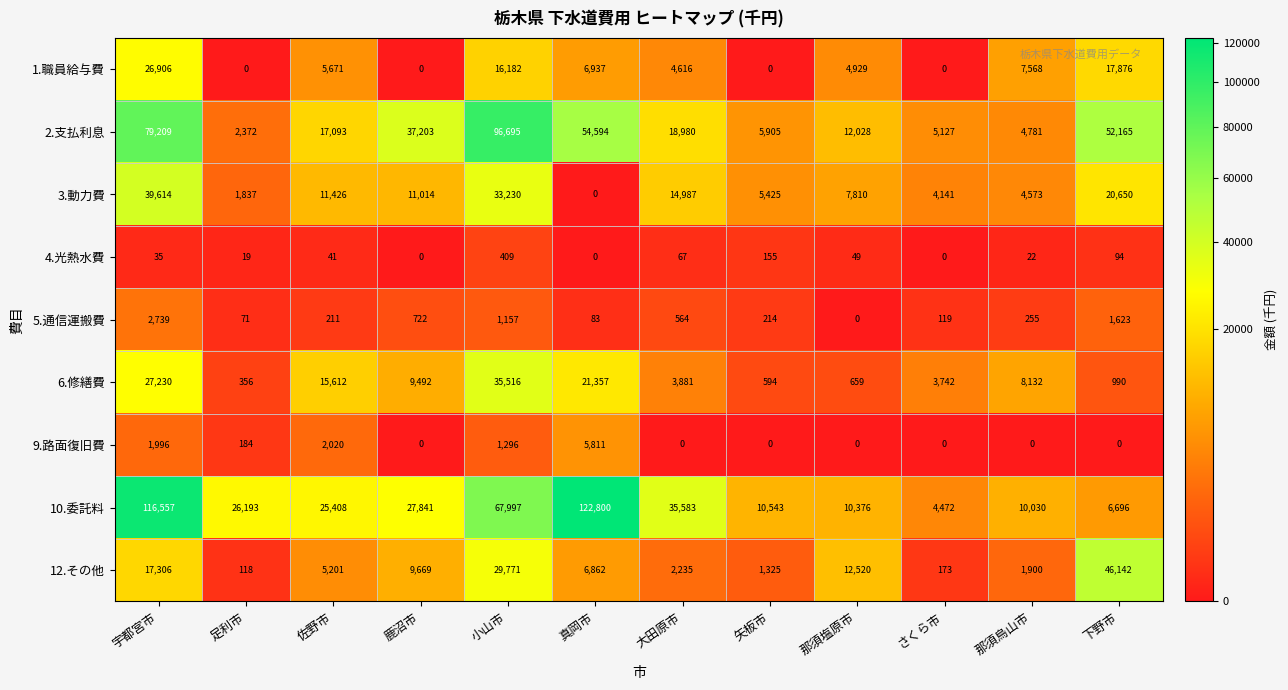

Is it true that 9.路面復旧費 equals 1996 at 宇都宮市?

True